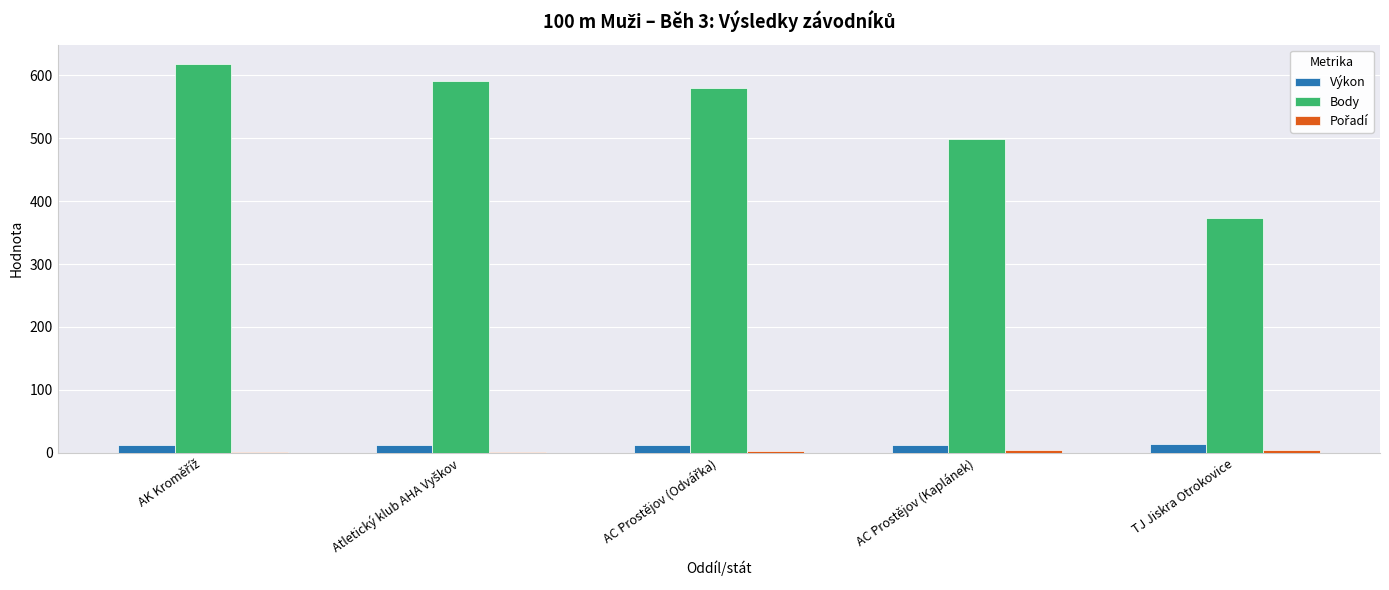

Between AC Prostějov (Kaplánek) and TJ Jiskra Otrokovice, which series saw the biggest shift?

Body